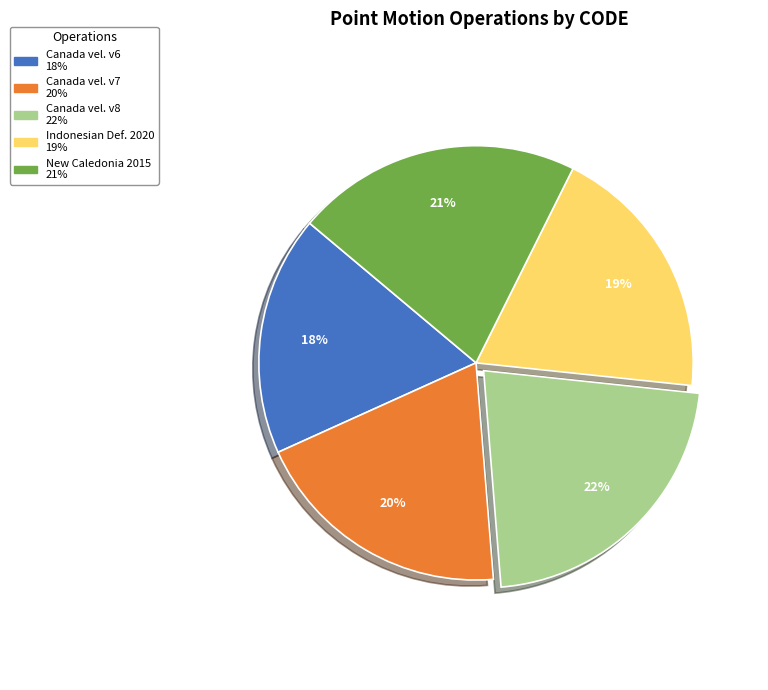

Is there any slice that represents more than half of the pie?

No